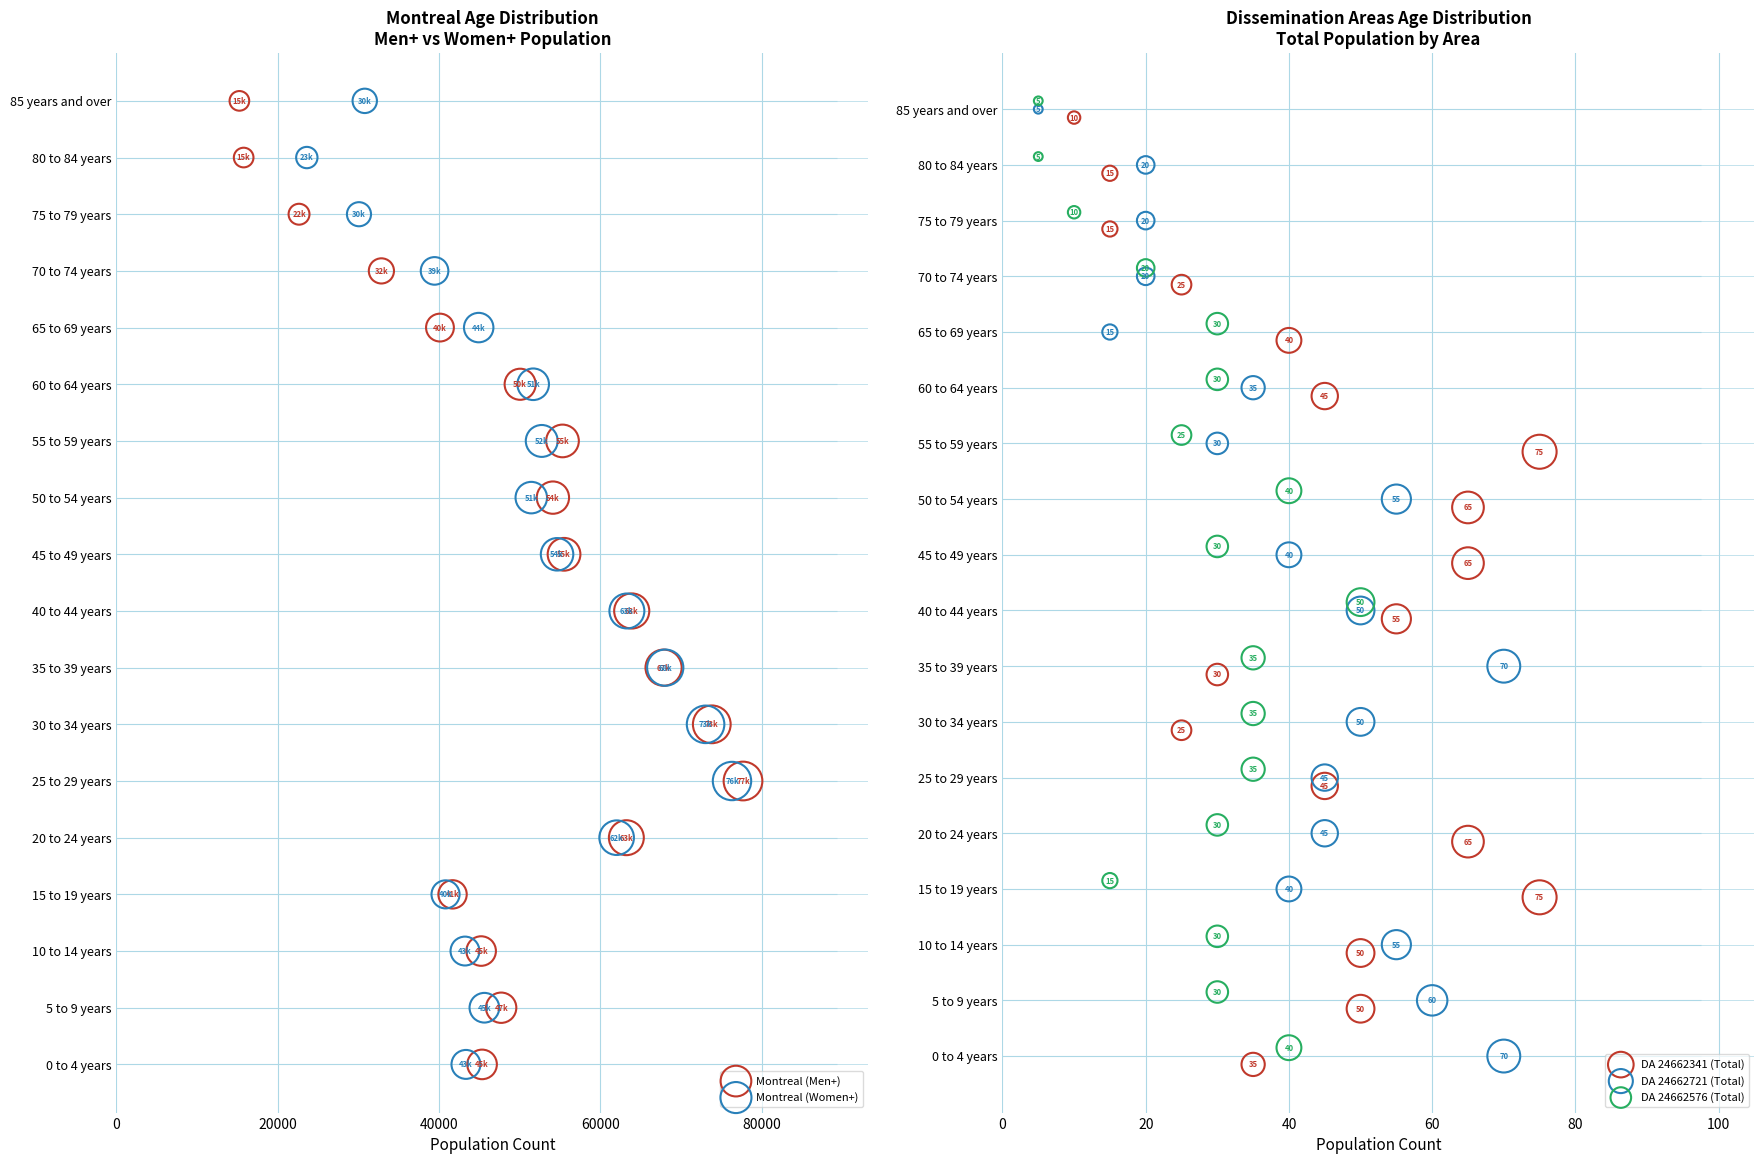

Which series has the largest Y range (max minus min)?

Montreal (Men+)